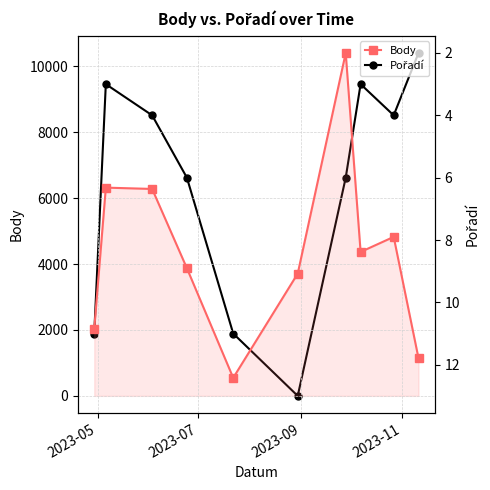

How many interior local valleys does the Body series have?

2